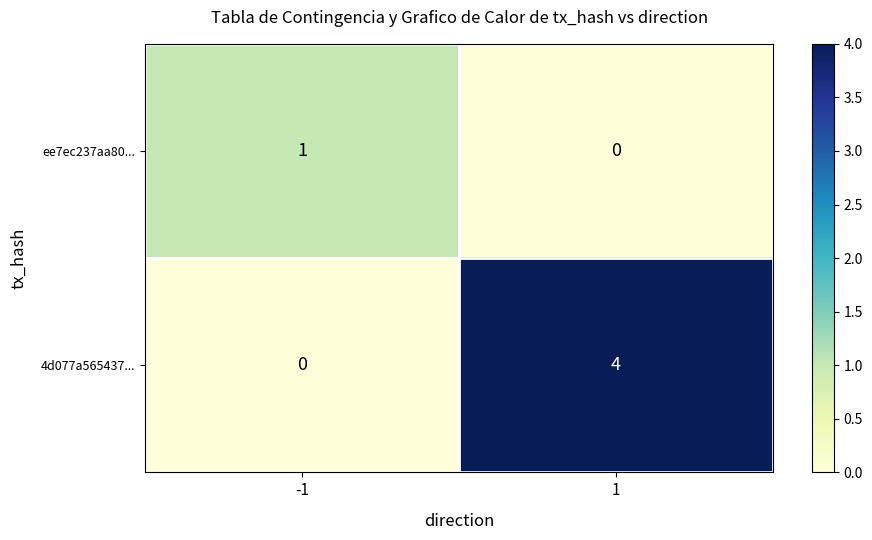

What is the difference between the maximum and minimum values in the 4d077a565437... series?

4